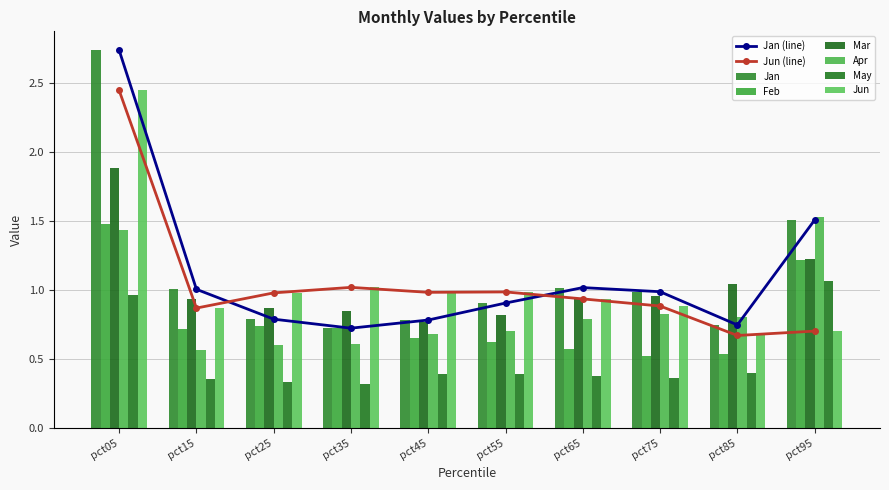

Are the bars horizontal?

No